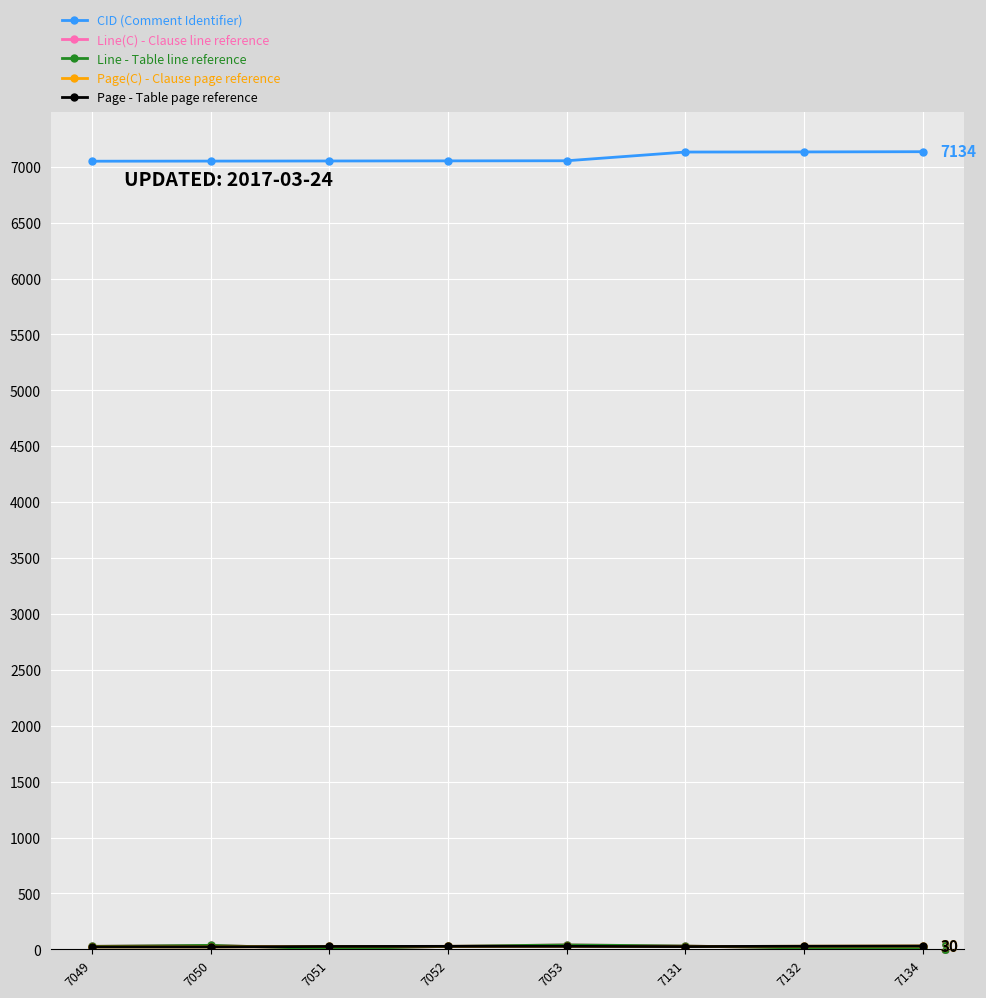

Is this an area chart (filled region under the line)?

No